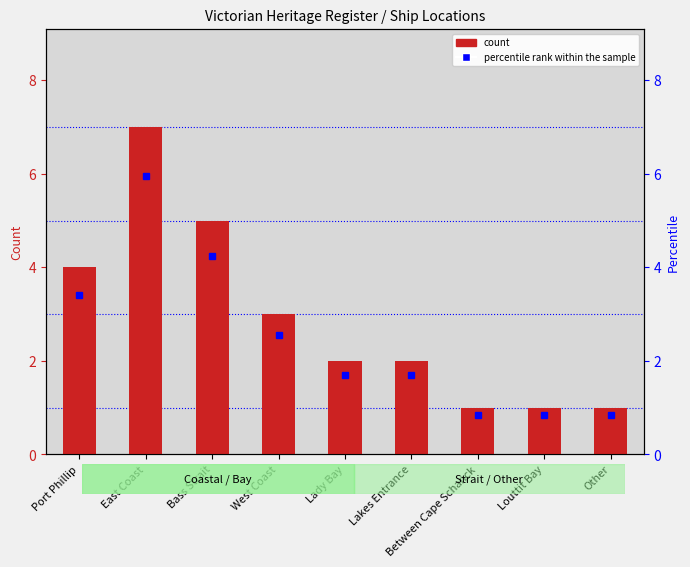

Rank the categories by value from highest to lowest.

East Coast, Bass Strait, Port Phillip, West Coast, Lady Bay, Lakes Entrance, Between Cape Schanck, Louttit Bay, Other